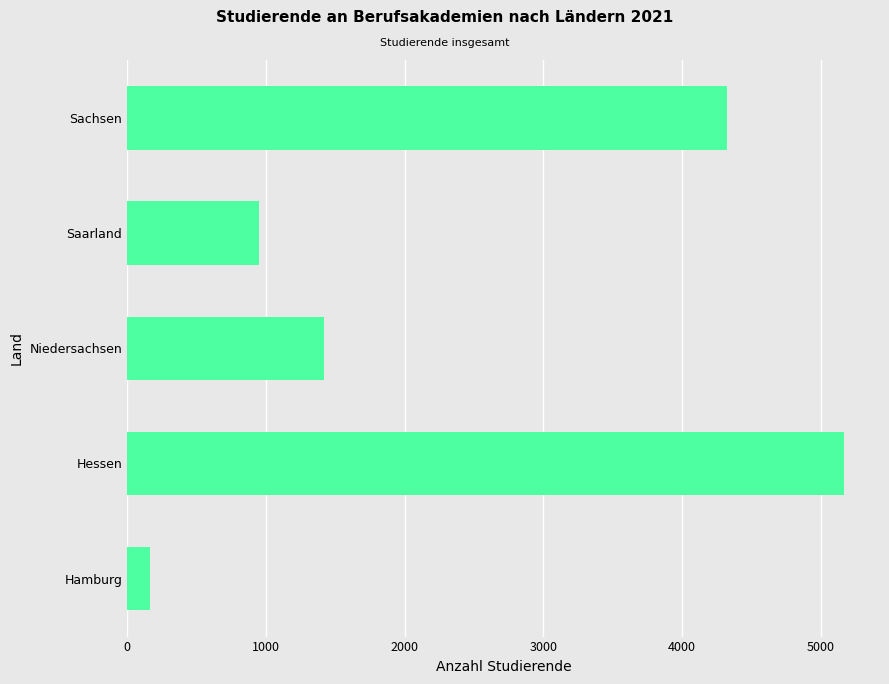

What is the average value?

2405